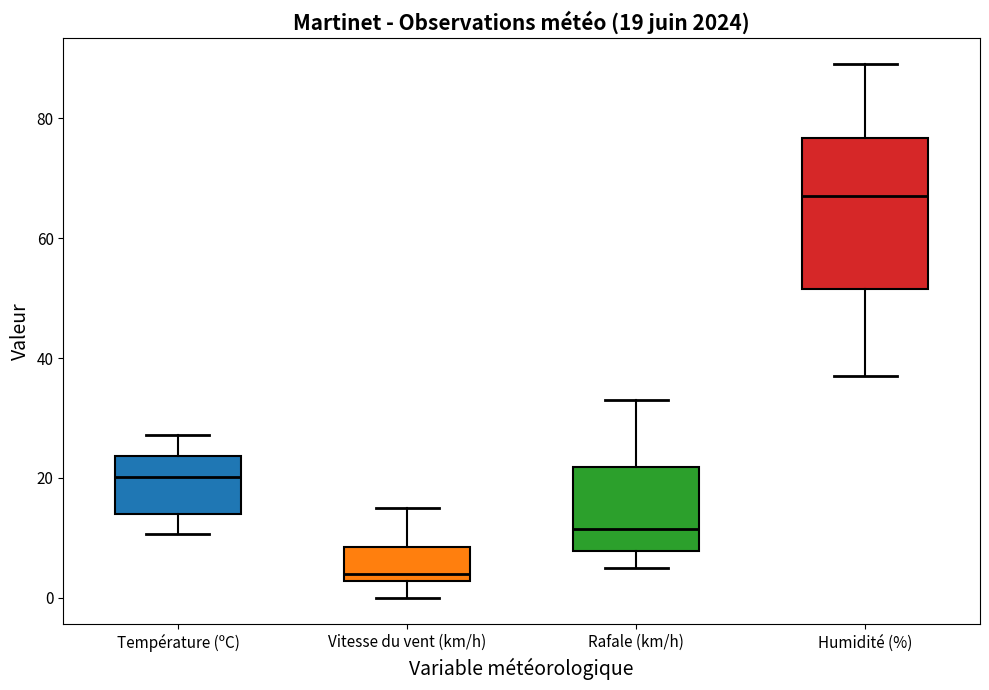

Which box is the tallest, from its lower edge to its upper edge?

Humidité (%)